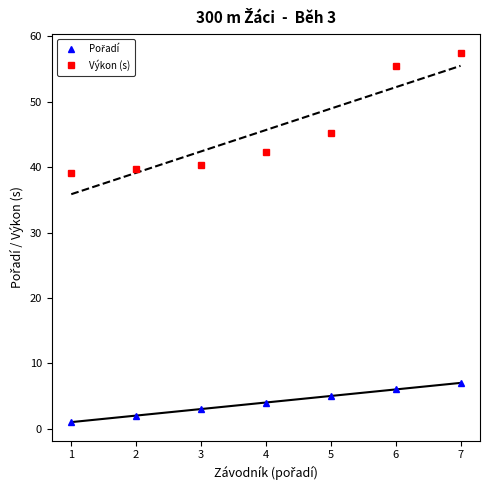

True or false: Pořadí has a value of 1.3 at 3.

False